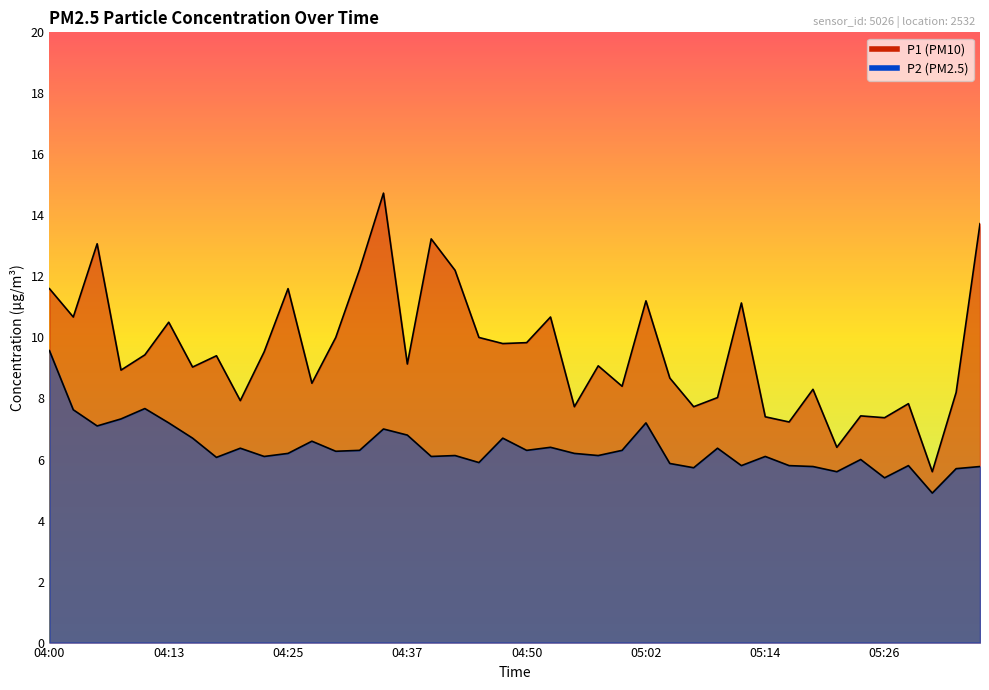

What is the label of the 10th point from the right?

05:14